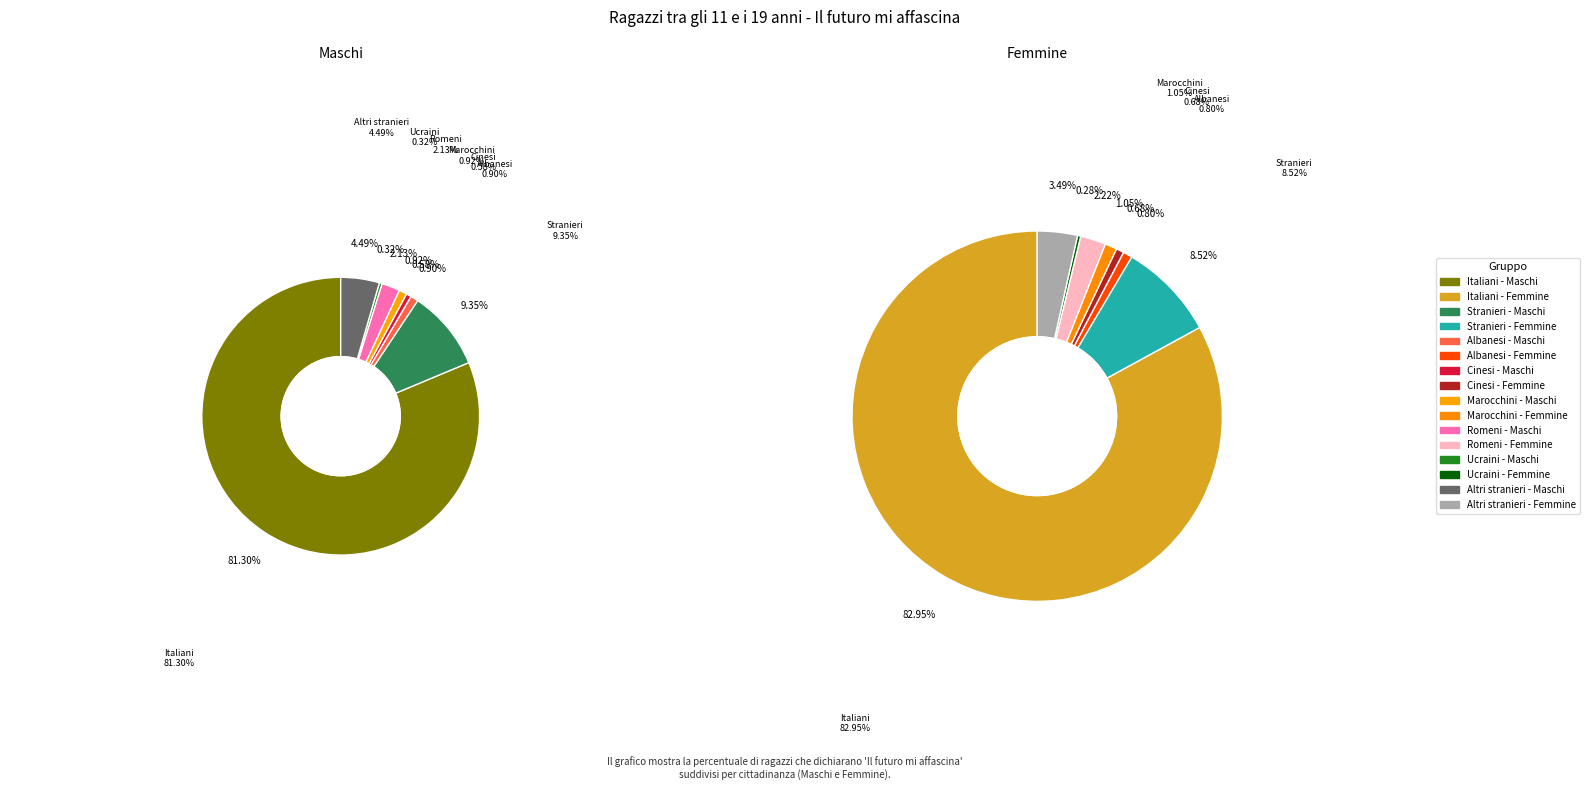

How much of the chart is everything except Cinesi?

99.4%